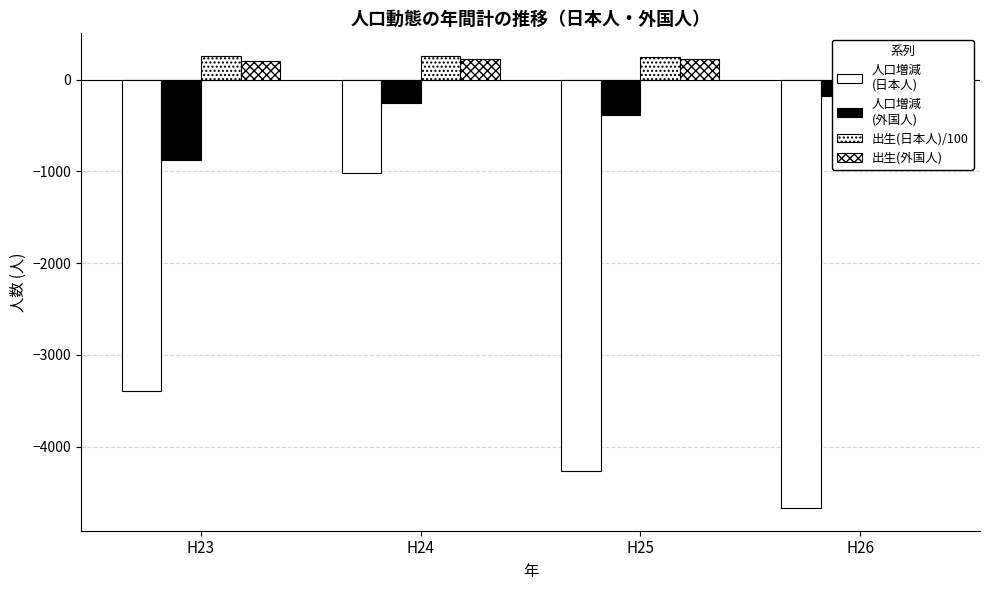

What is the sum of the 人口増減
(外国人) values at H23 and H26?

-1051.0